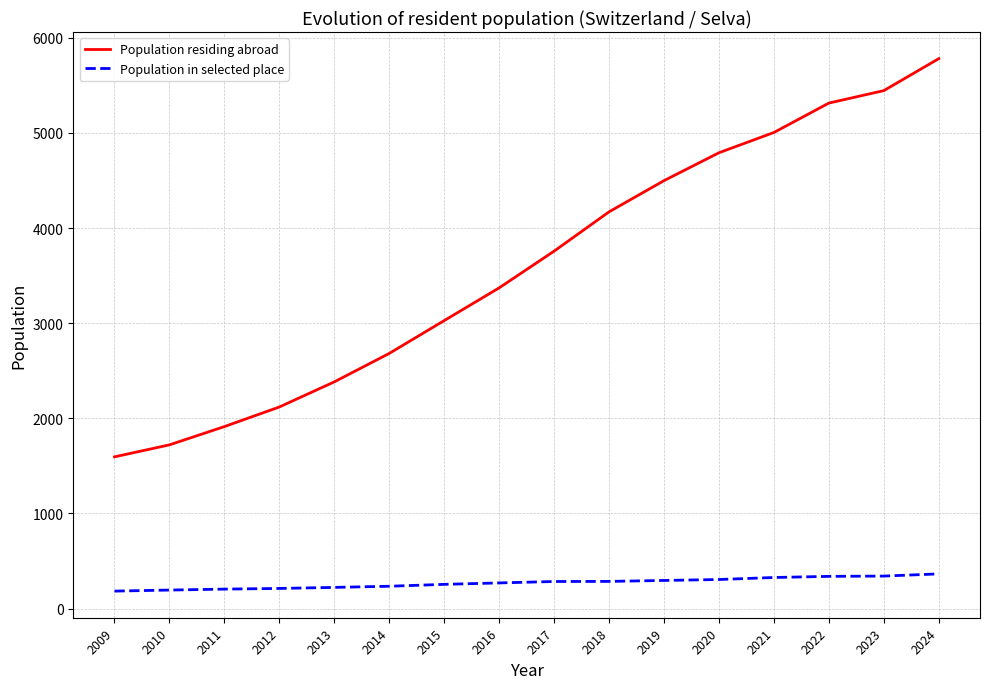

The value of Population residing abroad at 2021 is 5004. True or false?

True